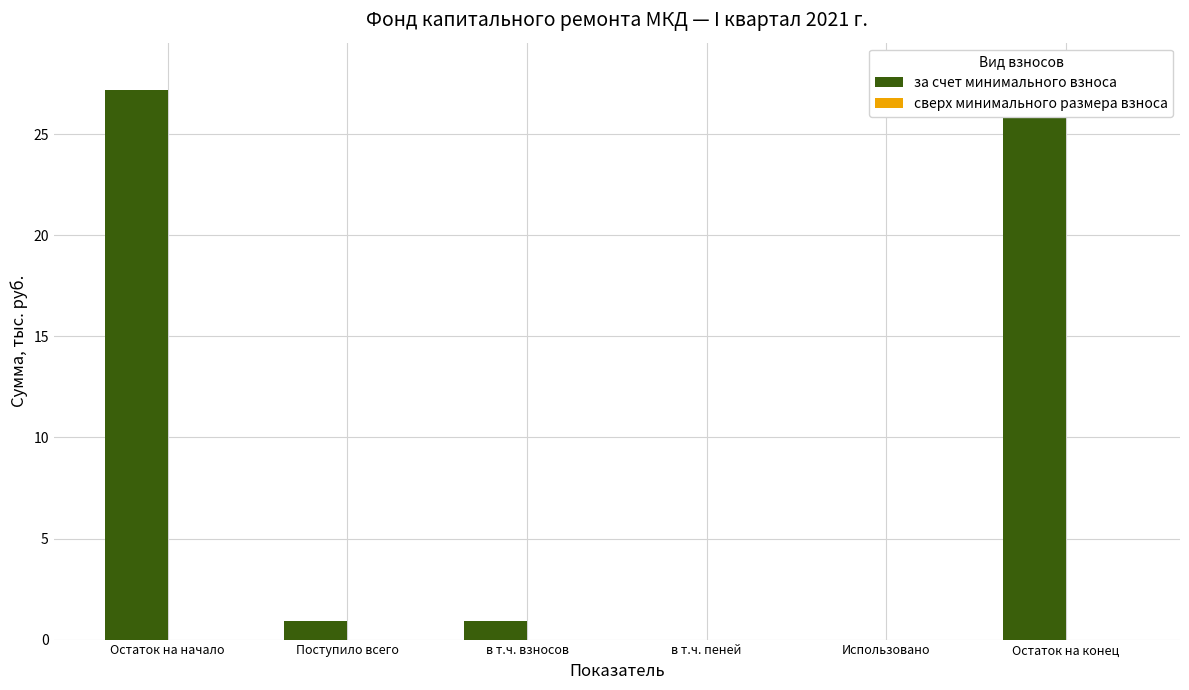

At which category is the sum across all series the highest?

Остаток на конец